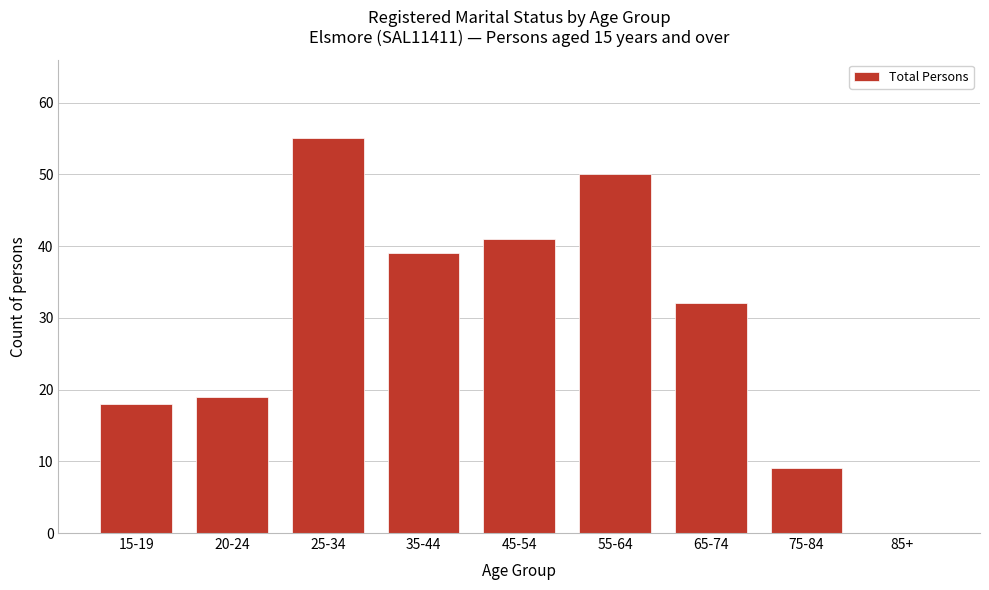

Reading right to left, list all the values displayed in this chart.

85+=0	75-84=9	65-74=32	55-64=50	45-54=41	35-44=39	25-34=55	20-24=19	15-19=18